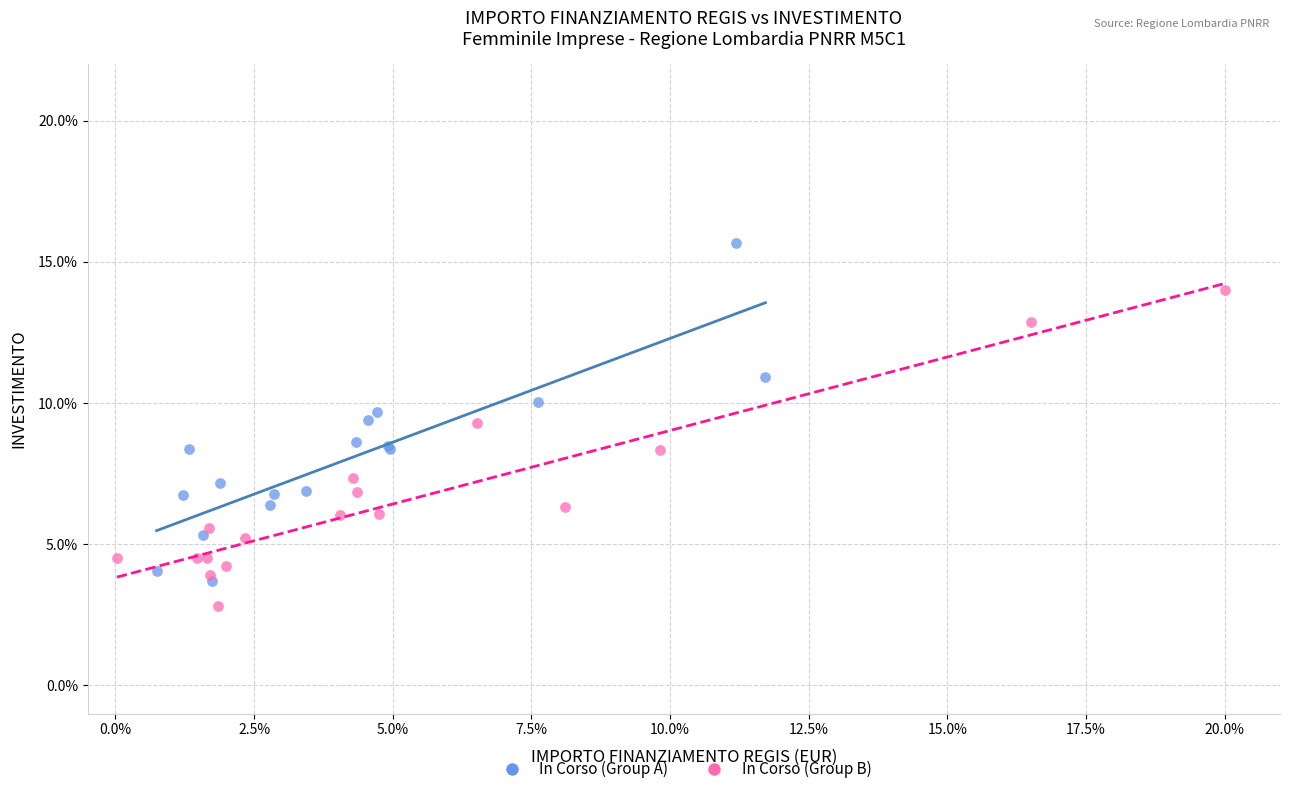

Which series reaches the minimum Y coordinate?

In Corso (Group B)